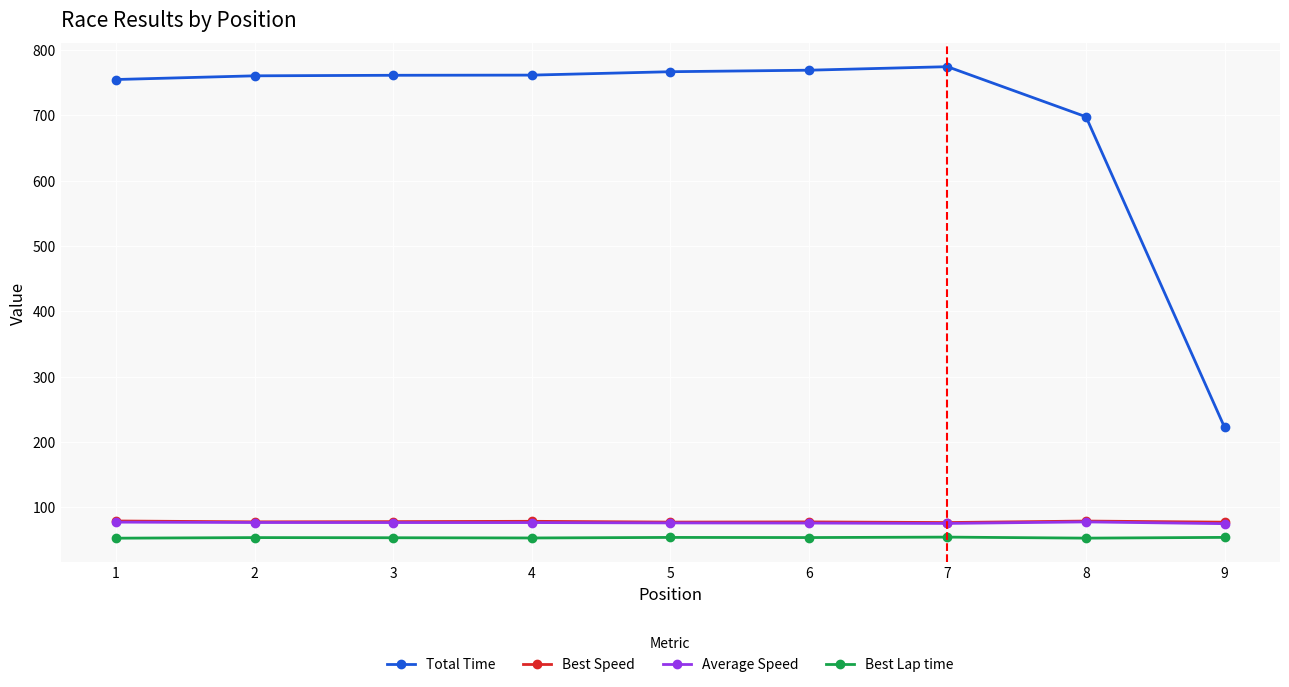

What is the total value across all series at 5?

974.2